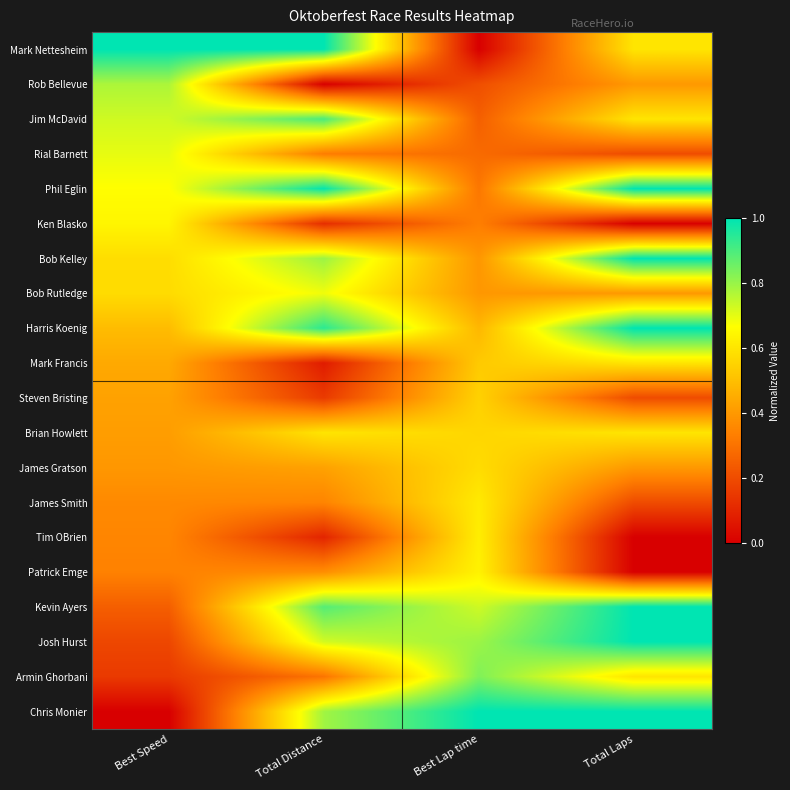

Reading left to right, what are all the values shown in this chart?

Mark Nettesheim: Best Speed=1.0	Total Distance=1.0	Best Lap time=0.0	Total Laps=0.6
Rob Bellevue: Best Speed=0.8	Total Distance=0.0	Best Lap time=0.2	Total Laps=0.4
Jim McDavid: Best Speed=0.7	Total Distance=0.9	Best Lap time=0.2	Total Laps=0.6
Rial Barnett: Best Speed=0.7	Total Distance=0.3	Best Lap time=0.3	Total Laps=0.2
Phil Eglin: Best Speed=0.7	Total Distance=1.0	Best Lap time=0.3	Total Laps=1.0
Ken Blasko: Best Speed=0.6	Total Distance=0.1	Best Lap time=0.3	Total Laps=0.0
Bob Kelley: Best Speed=0.6	Total Distance=0.8	Best Lap time=0.4	Total Laps=1.0
Bob Rutledge: Best Speed=0.6	Total Distance=0.7	Best Lap time=0.4	Total Laps=0.4
Harris Koenig: Best Speed=0.5	Total Distance=0.9	Best Lap time=0.5	Total Laps=1.0
Mark Francis: Best Speed=0.4	Total Distance=0.1	Best Lap time=0.5	Total Laps=0.6
Steven Bristing: Best Speed=0.4	Total Distance=0.2	Best Lap time=0.5	Total Laps=0.2
Brian Howlett: Best Speed=0.4	Total Distance=0.6	Best Lap time=0.6	Total Laps=0.6
James Gratson: Best Speed=0.4	Total Distance=0.4	Best Lap time=0.6	Total Laps=0.4
James Smith: Best Speed=0.4	Total Distance=0.3	Best Lap time=0.6	Total Laps=0.2
Tim OBrien: Best Speed=0.4	Total Distance=0.1	Best Lap time=0.6	Total Laps=0.0
Patrick Emge: Best Speed=0.3	Total Distance=0.4	Best Lap time=0.6	Total Laps=0.0
Kevin Ayers: Best Speed=0.2	Total Distance=0.9	Best Lap time=0.7	Total Laps=1.0
Josh Hurst: Best Speed=0.2	Total Distance=0.7	Best Lap time=0.8	Total Laps=1.0
Armin Ghorbani: Best Speed=0.2	Total Distance=0.3	Best Lap time=0.8	Total Laps=0.6
Chris Monier: Best Speed=0.0	Total Distance=0.8	Best Lap time=1.0	Total Laps=1.0